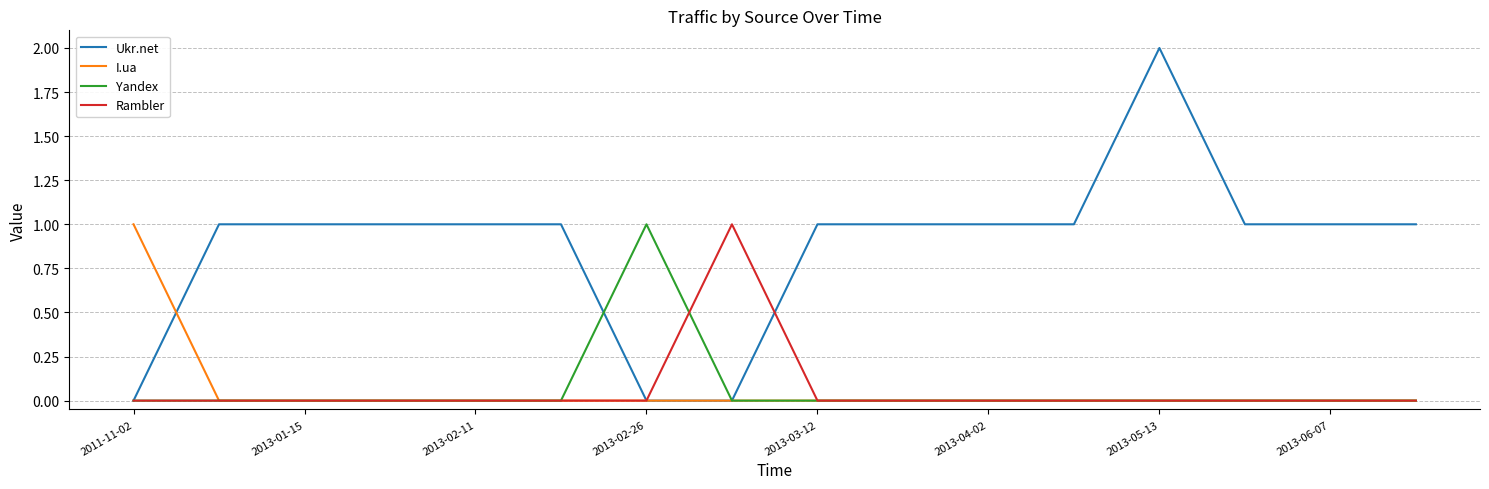

Which series has the widest spread of values?

Ukr.net